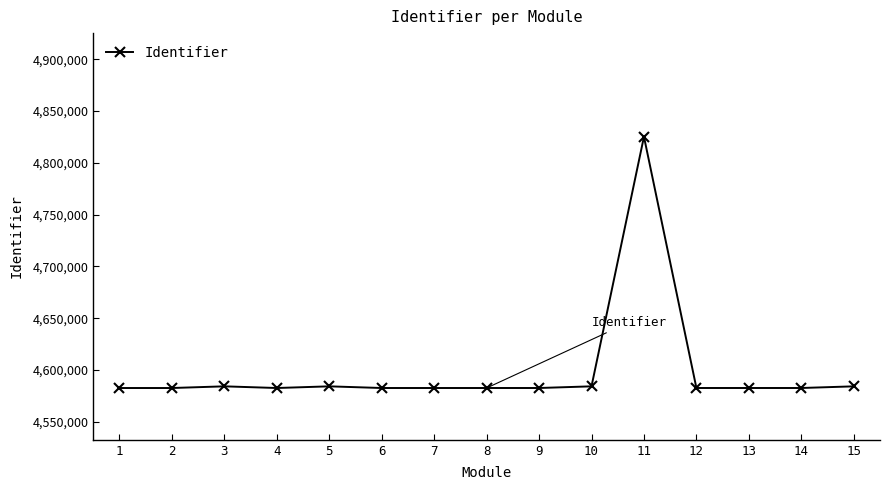

True or false: there are more than 1 points higher than both neighbors.

True